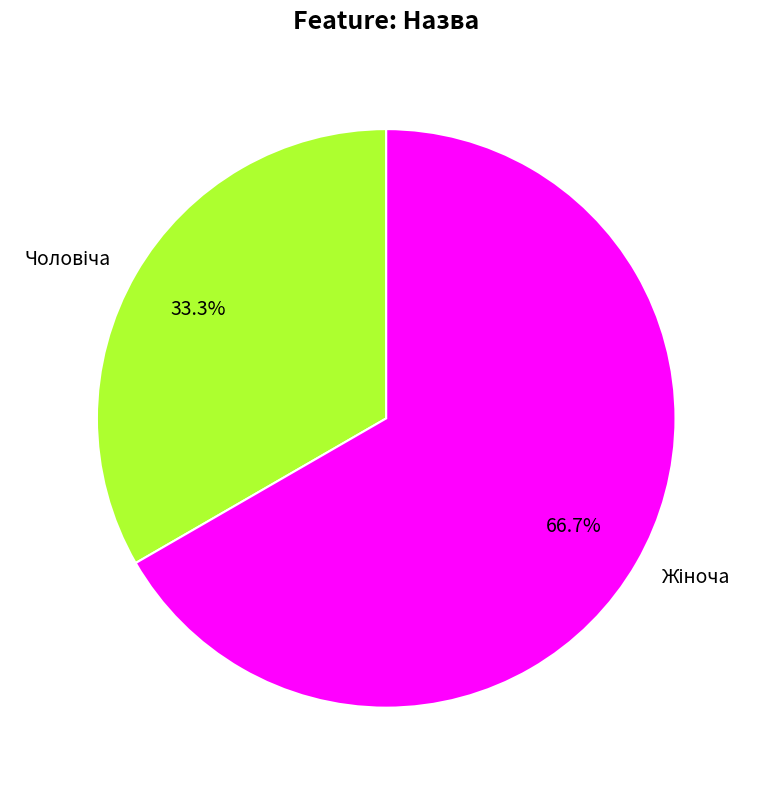

How many segments does this pie chart have?

2